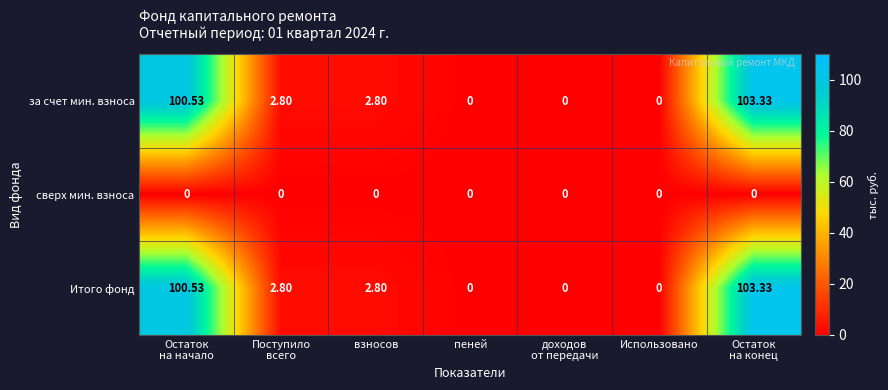

How many values in the Итого фонд series exceed 2?

4